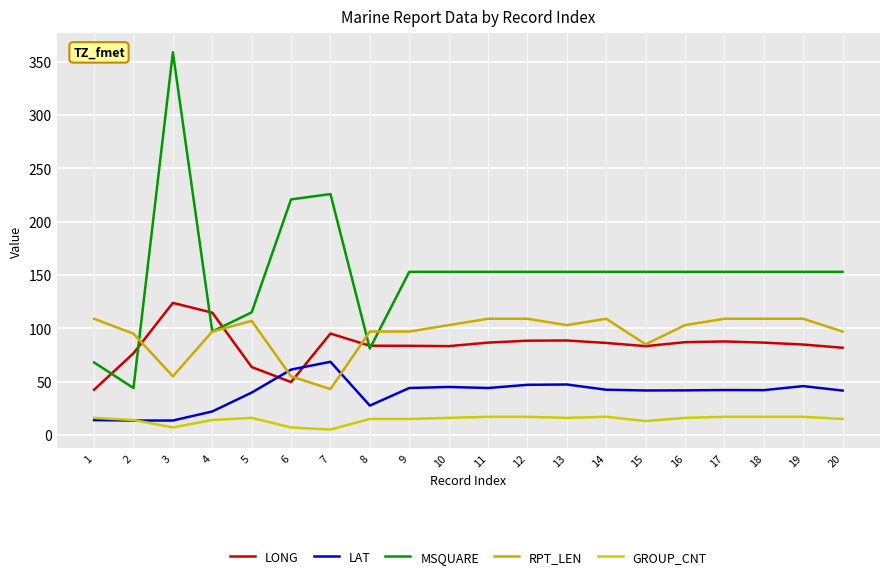

What is the approximate value of MSQUARE at 15?

153.0